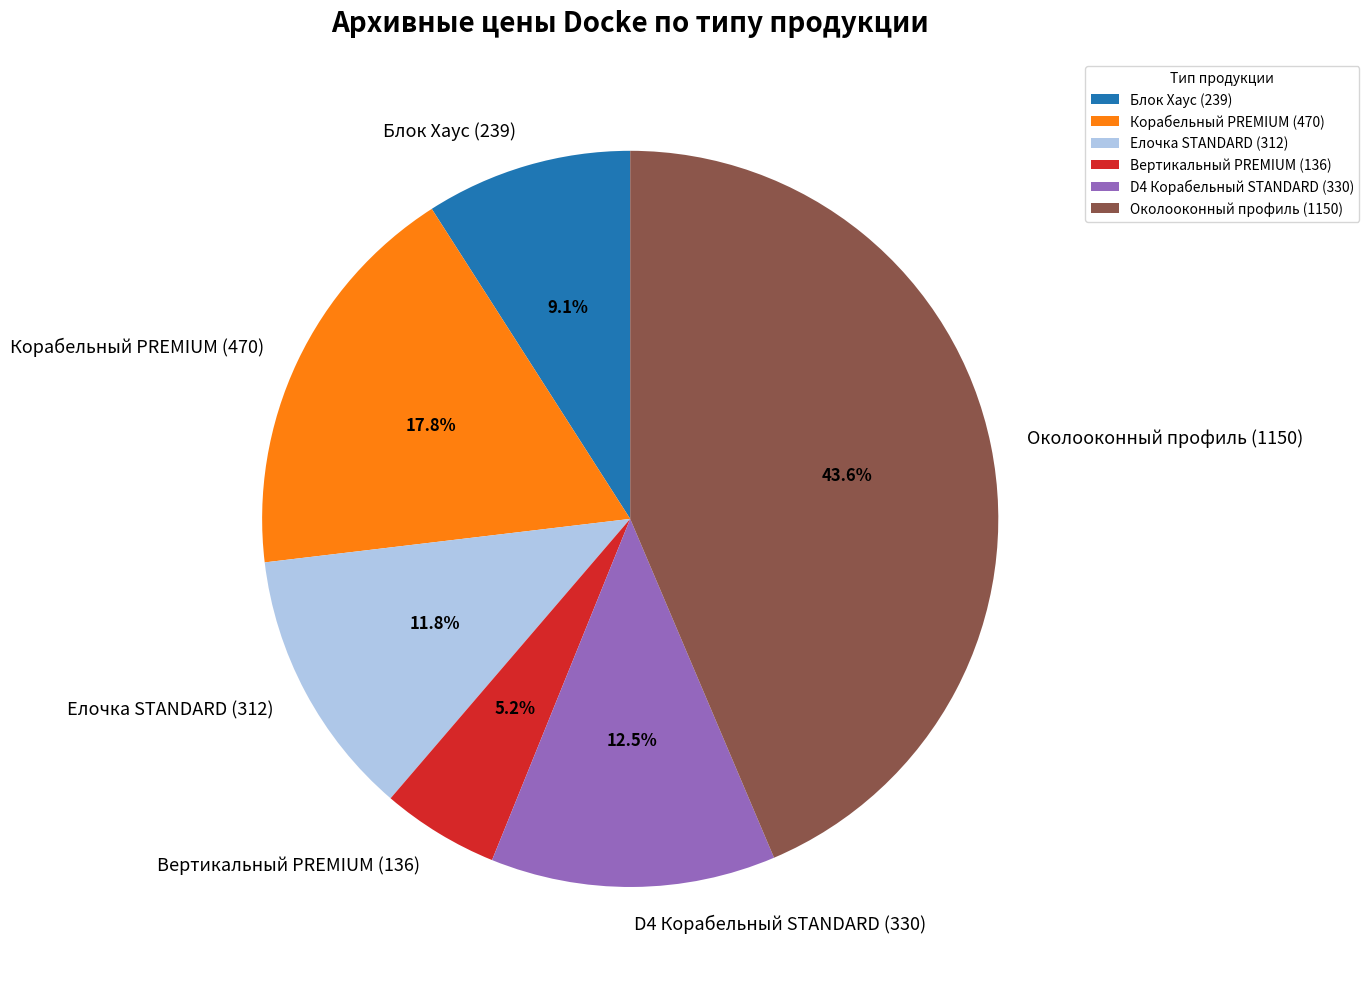

Count the number of slices in the pie.

6